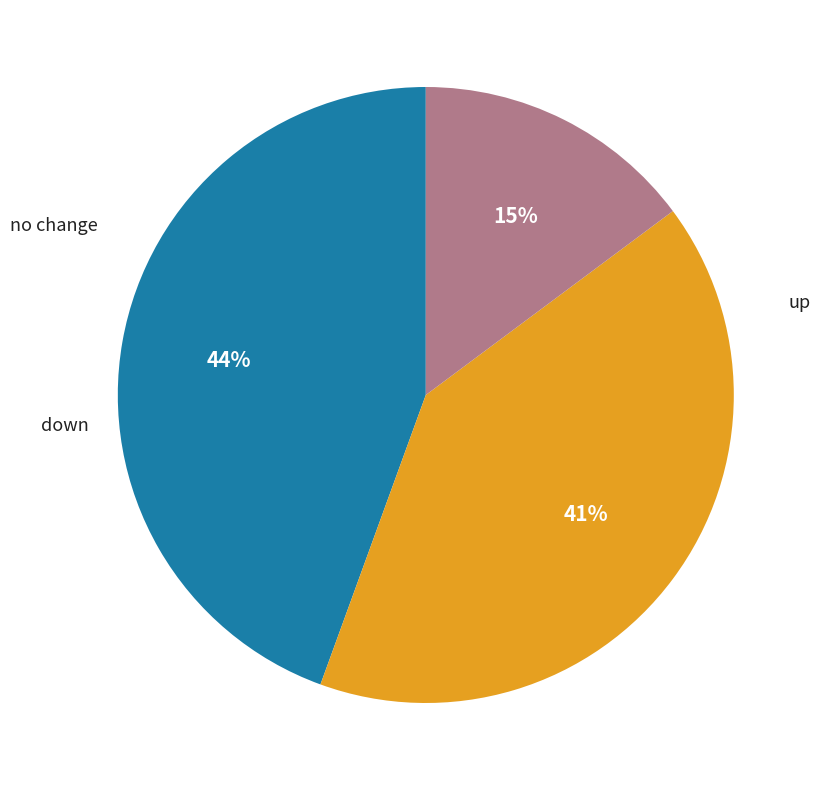

How many slices are in this pie chart?

3